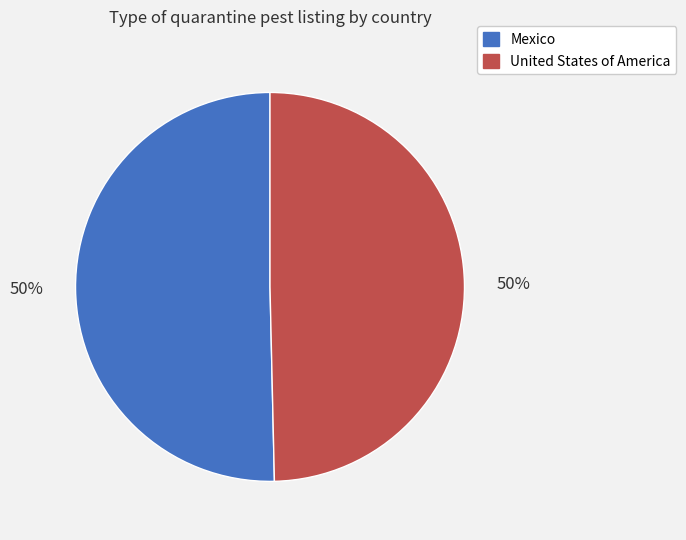

To the nearest percent, what is the average slice percentage?

50%